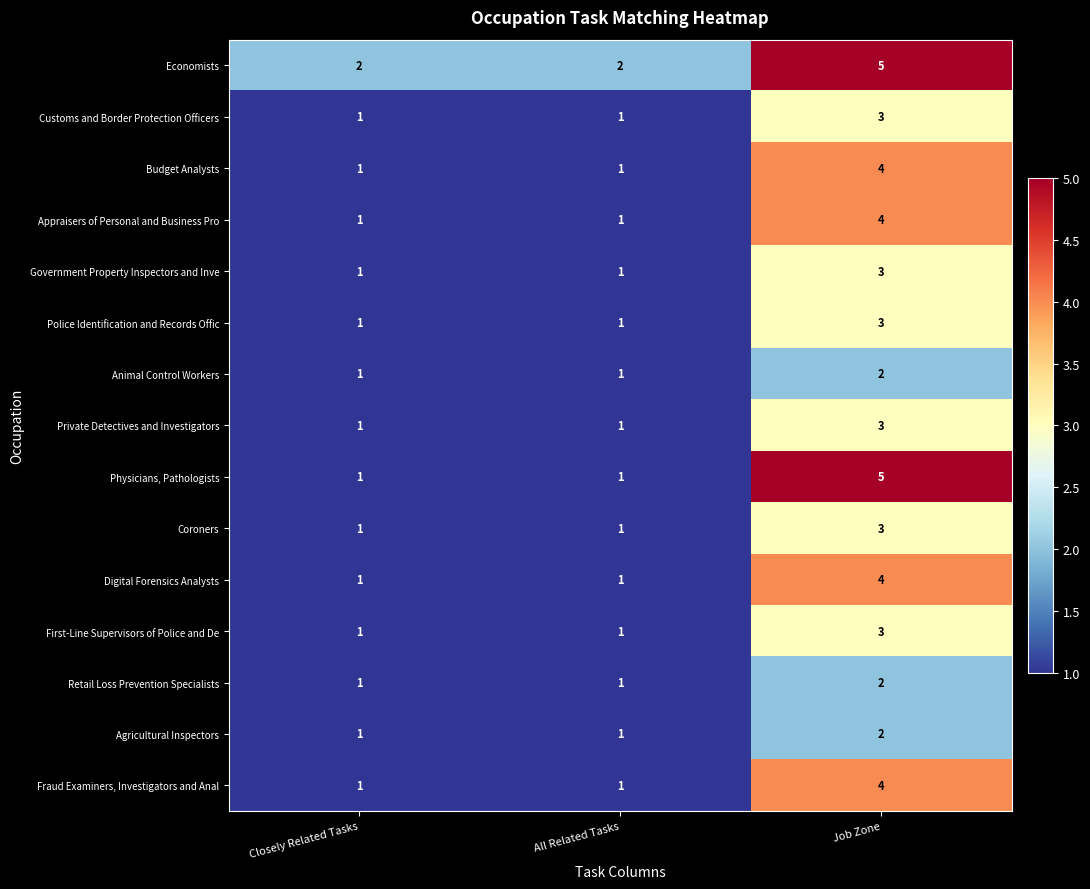

The value of Agricultural Inspectors at Job Zone is 0. True or false?

False